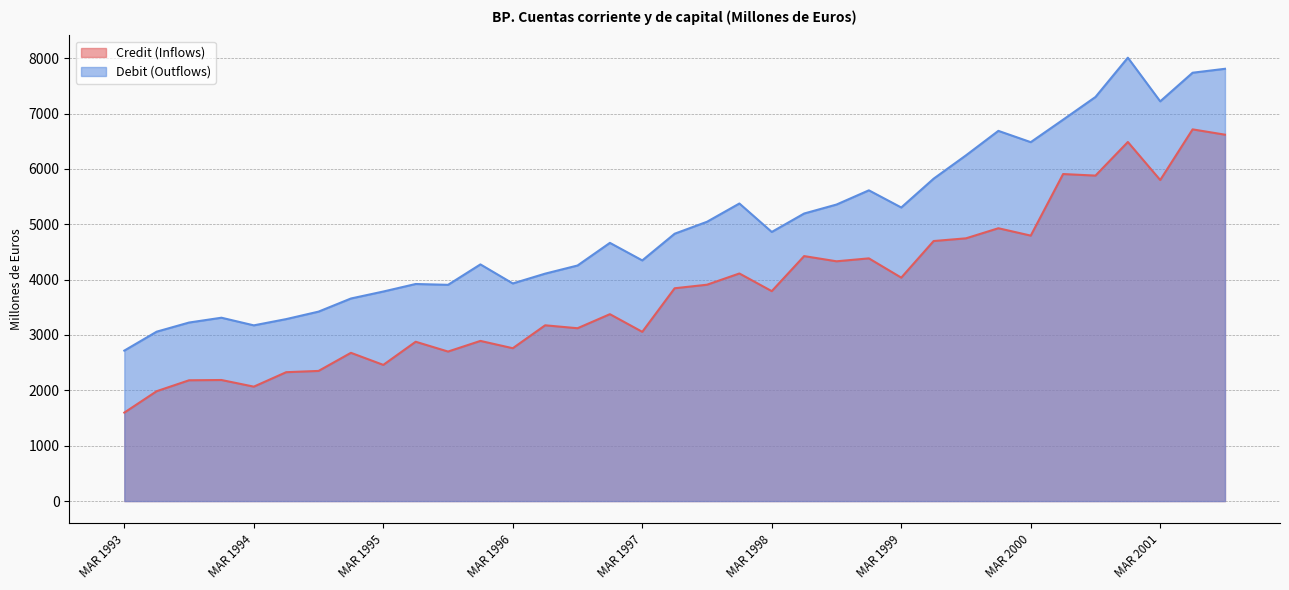

Reading left to right, list all the values displayed in this chart.

Credit (Inflows): 1598	1985	2182	2187	2067	2328	2351	2678	2460	2878	2701	2893	2761	3175	3122	3376	3057	3844	3908	4111	3792	4425	4331	4384	4036	4697	4746	4928	4795	5907	5879	6486	5799	6714	6618
Debit (Outflows): 2718	3060	3225	3312	3174	3287	3422	3659	3785	3921	3906	4275	3931	4108	4255	4664	4347	4829	5045	5375	4861	5194	5356	5613	5303	5823	6245	6687	6483	6889	7299	8009	7220	7737	7808